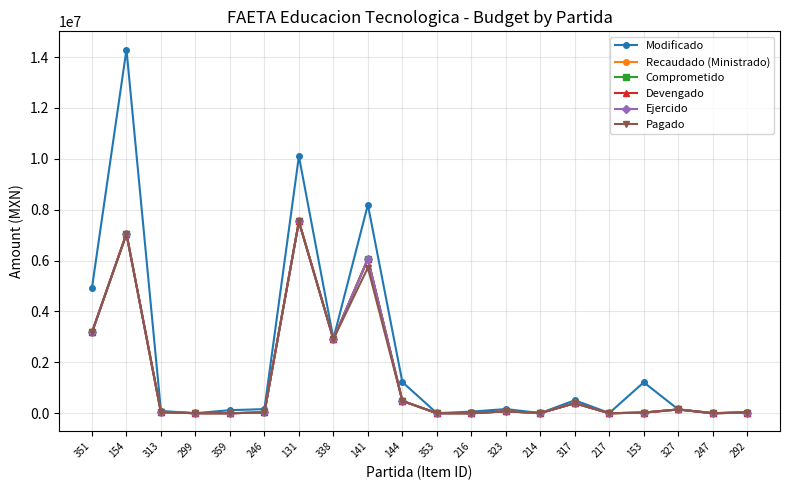

What is the label of the 3rd point from the right?

327